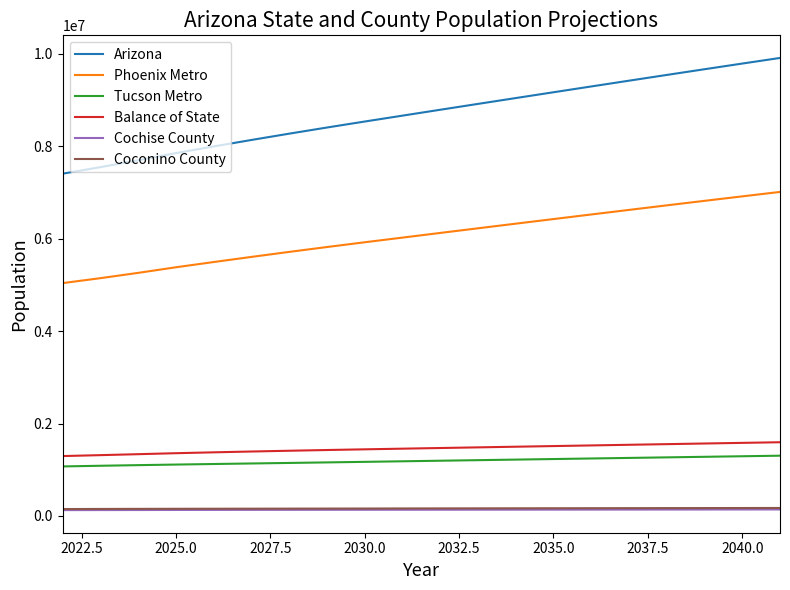

Which series has the largest total across all categories?

Arizona